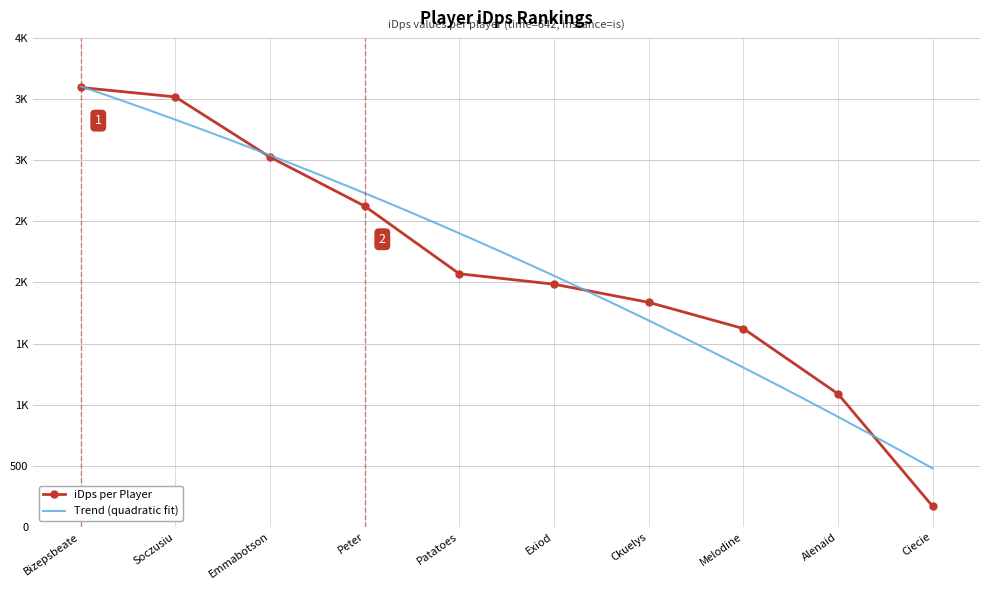

The value at Ckuelys is 967.6. True or false?

False